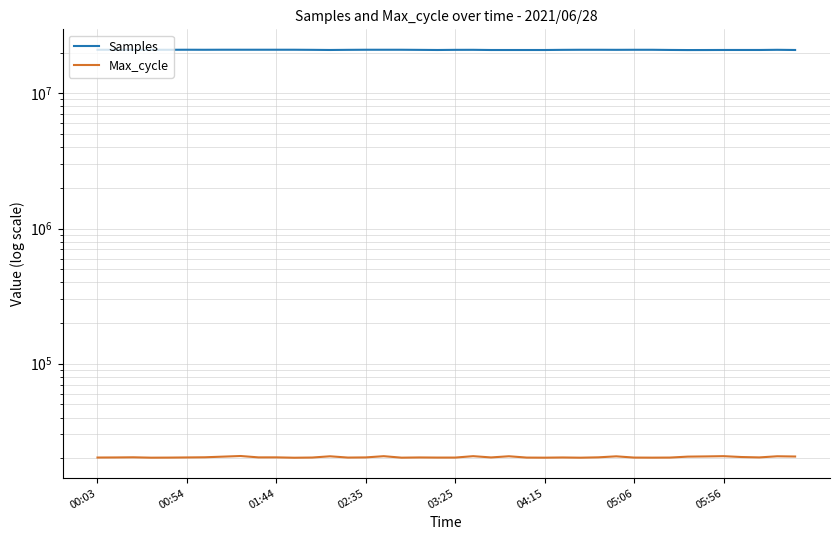

What is the spread (max minus min) of values at 05:06?

20960840